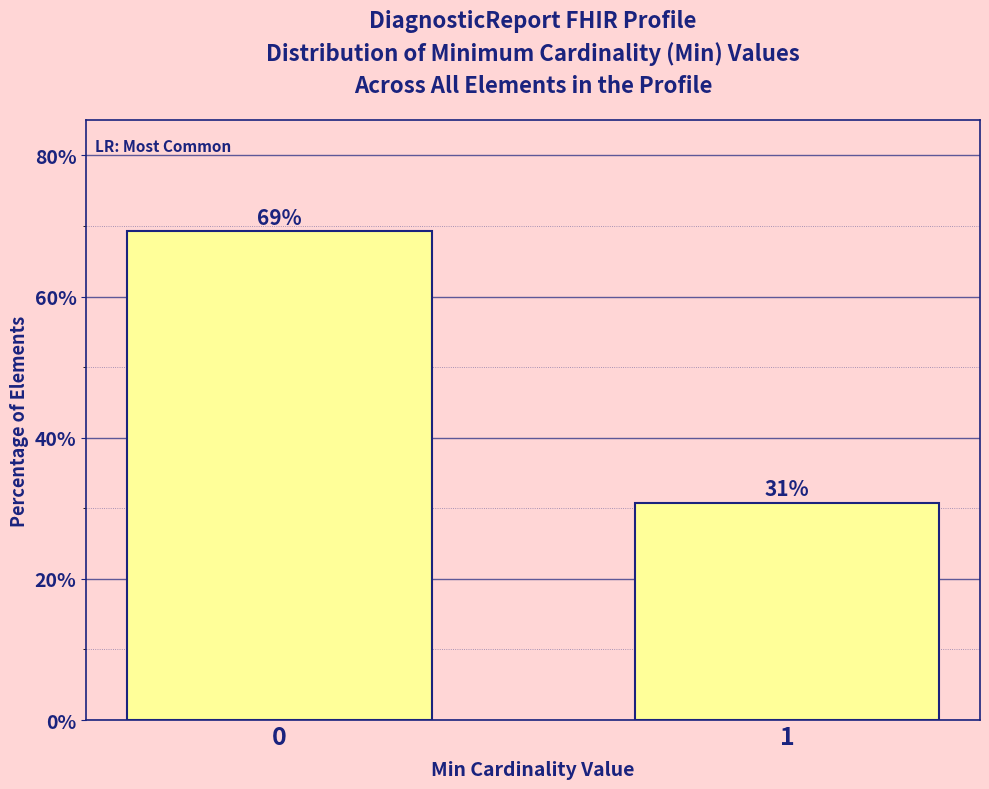

What value does the data have at 0?

69.2